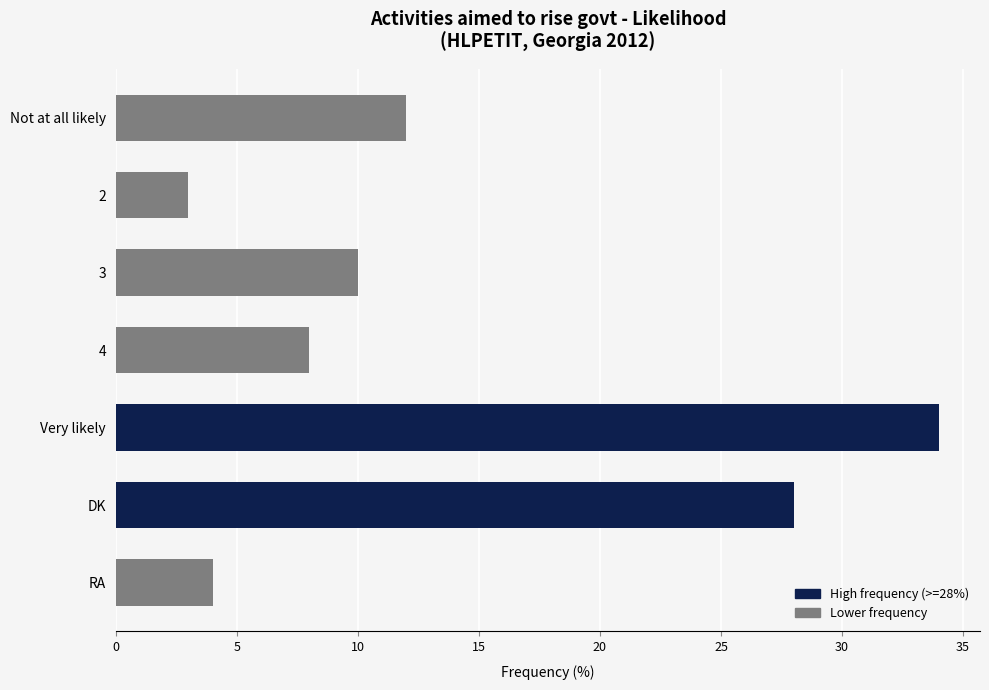

What is the difference between the maximum and minimum values?

31